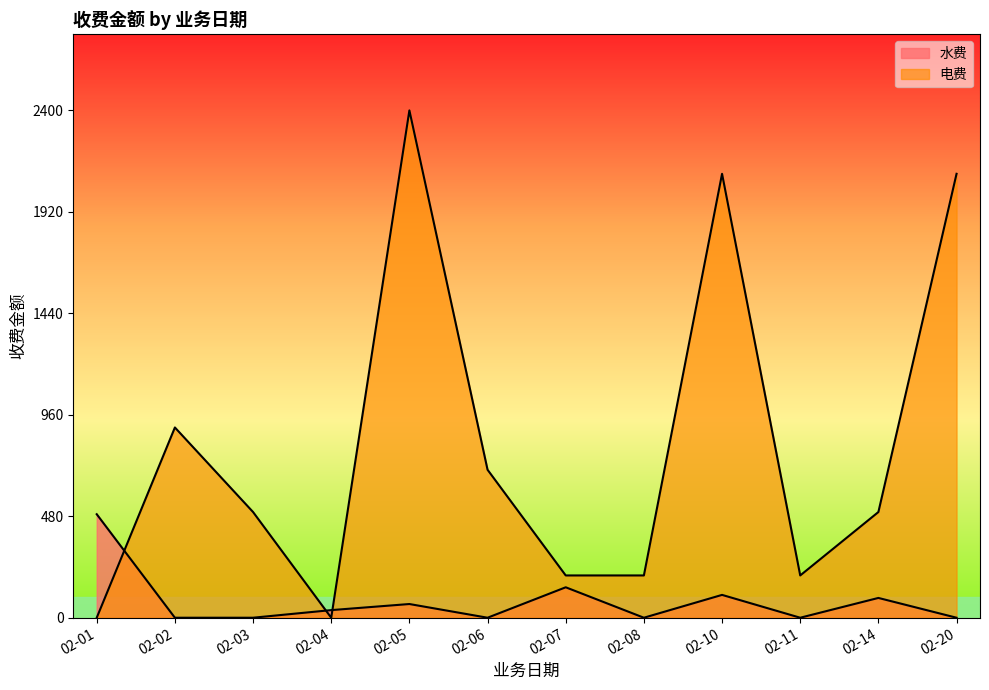

What is the average value of the 电费 series?

737.5